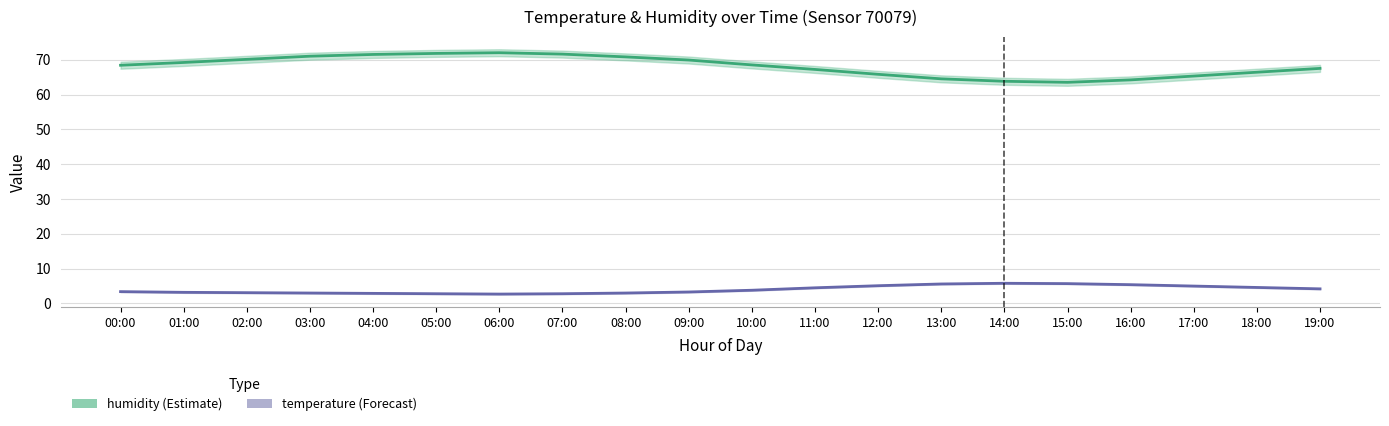

What is the difference between the maximum and second lowest values in the temperature series?

3.0